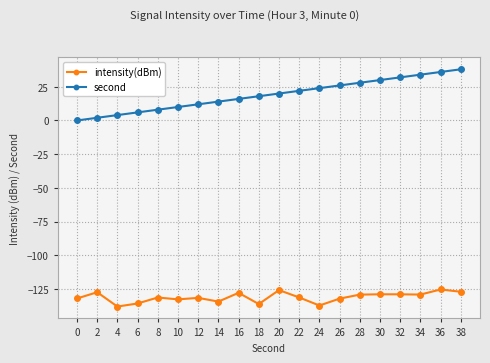

True or false: second and intensity(dBm) cross at least once.

False